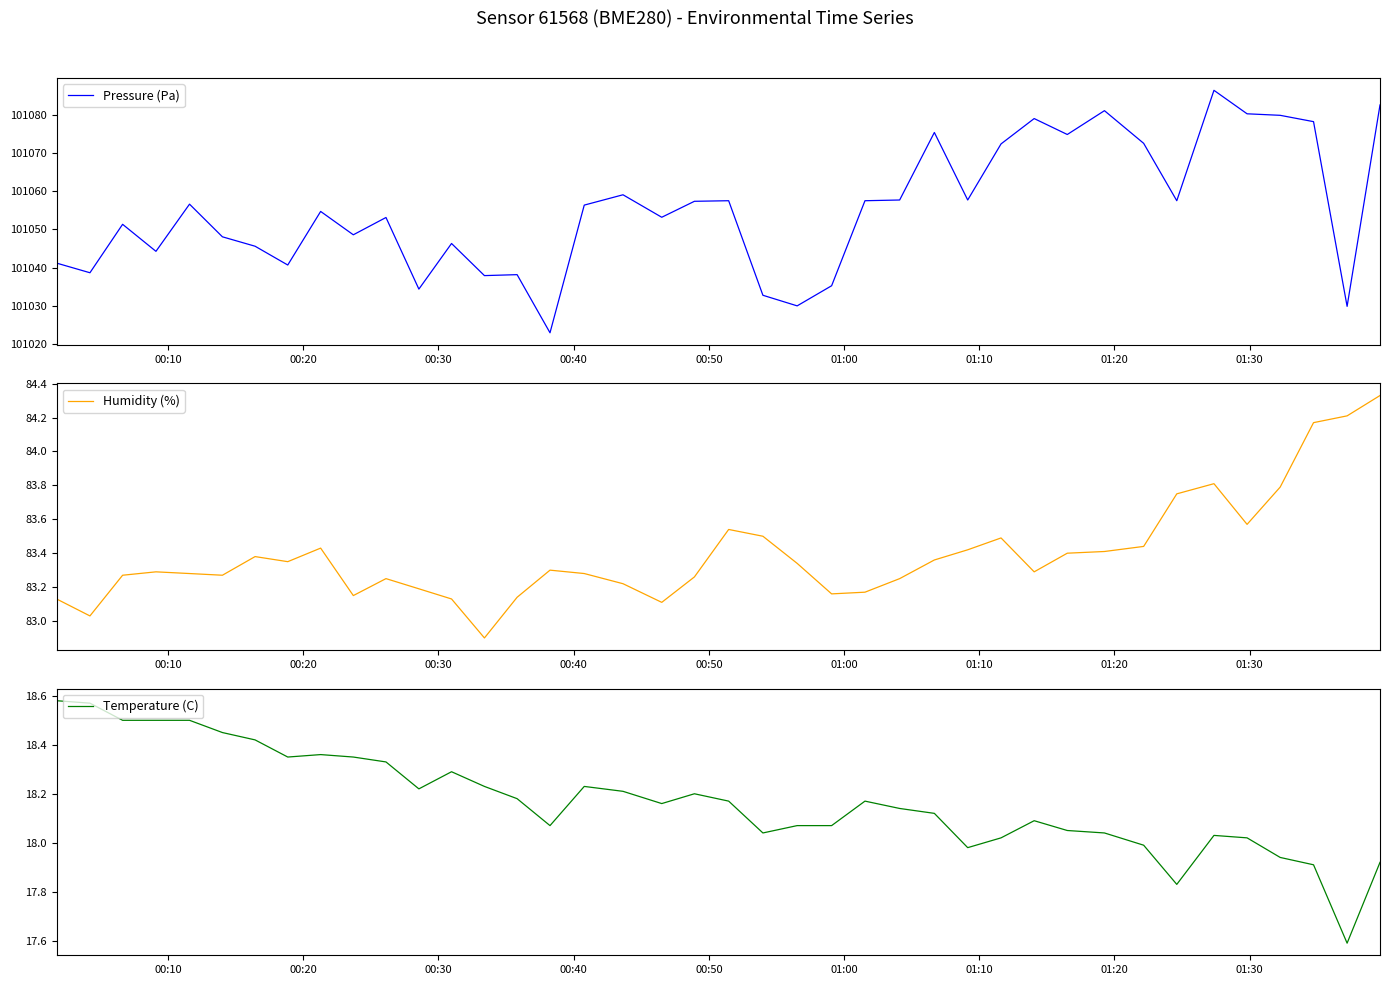

True or false: Humidity (%) and Pressure (Pa) cross at least once.

False